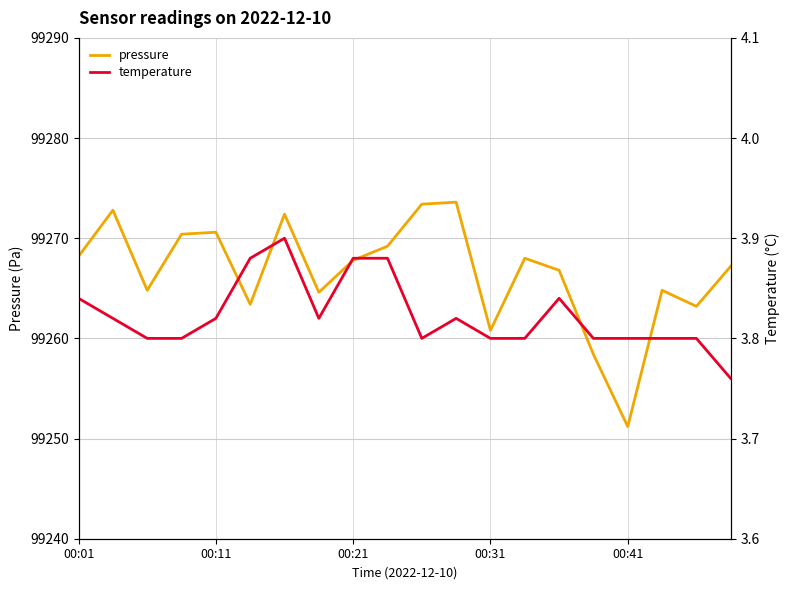

The pressure series shows 99268.0 at 13. True or false?

True